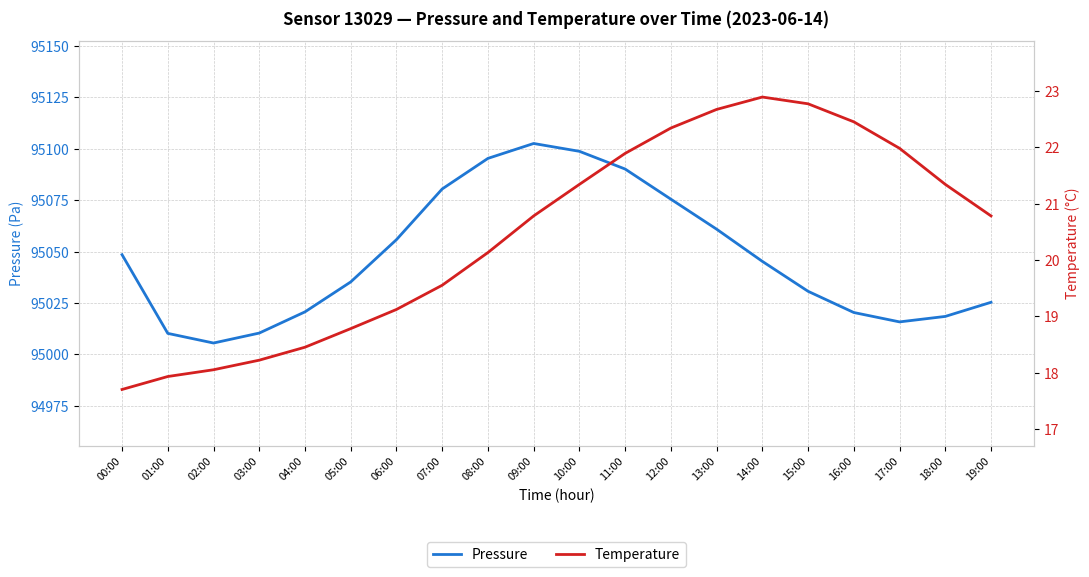

At how many categories does at least one series exceed 25176?

20